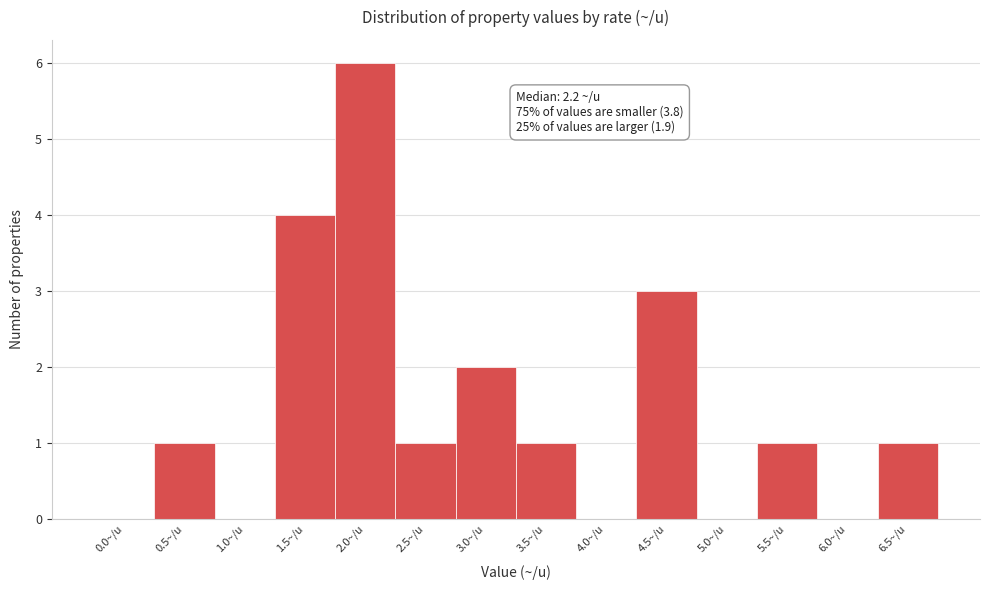

Reading left to right, list all the values displayed in this chart.

0.0~/u=0	0.5~/u=1	1.0~/u=0	1.5~/u=4	2.0~/u=6	2.5~/u=1	3.0~/u=2	3.5~/u=1	4.0~/u=0	4.5~/u=3	5.0~/u=0	5.5~/u=1	6.0~/u=0	6.5~/u=1